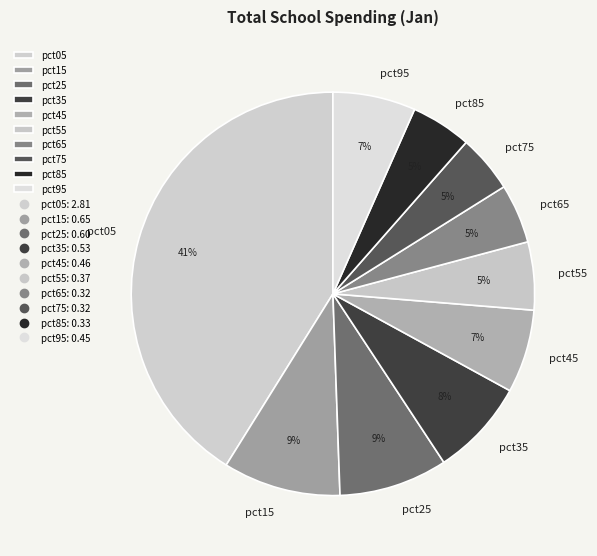

Which slice is the largest?

pct05